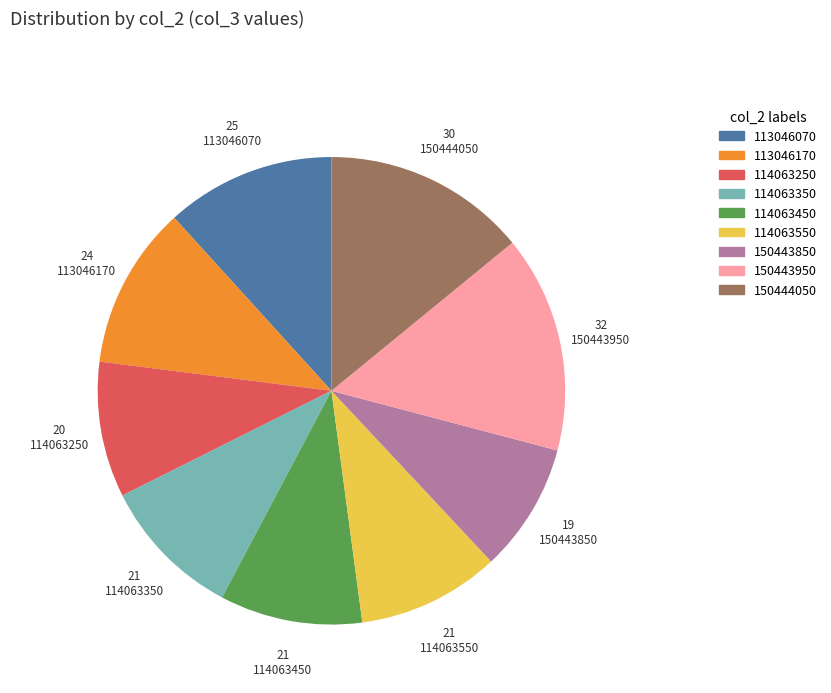

Is it true that 150443850 is 22% of the pie?

False